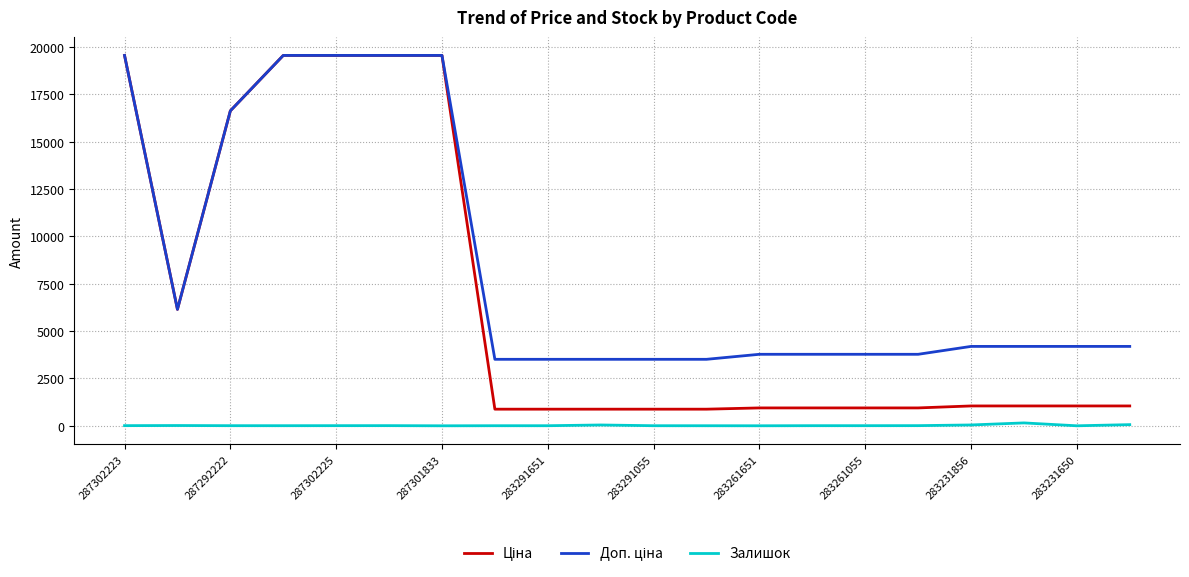

What is the maximum value shown in the chart?

19542.7